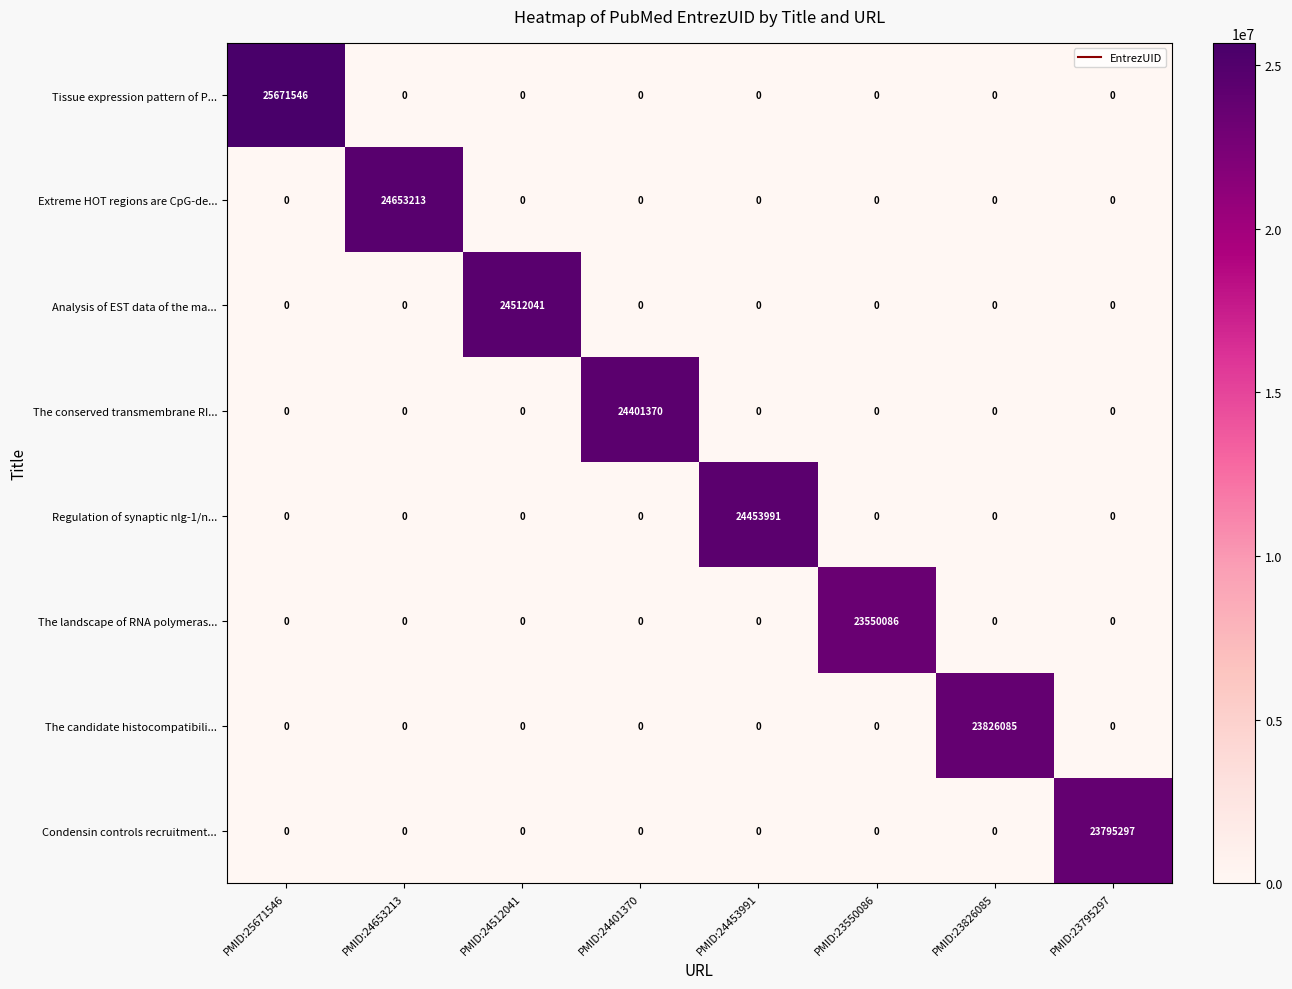

What is the sum of the Tissue expression pattern of P... values at PMID:23795297 and PMID:25671546?

25671546